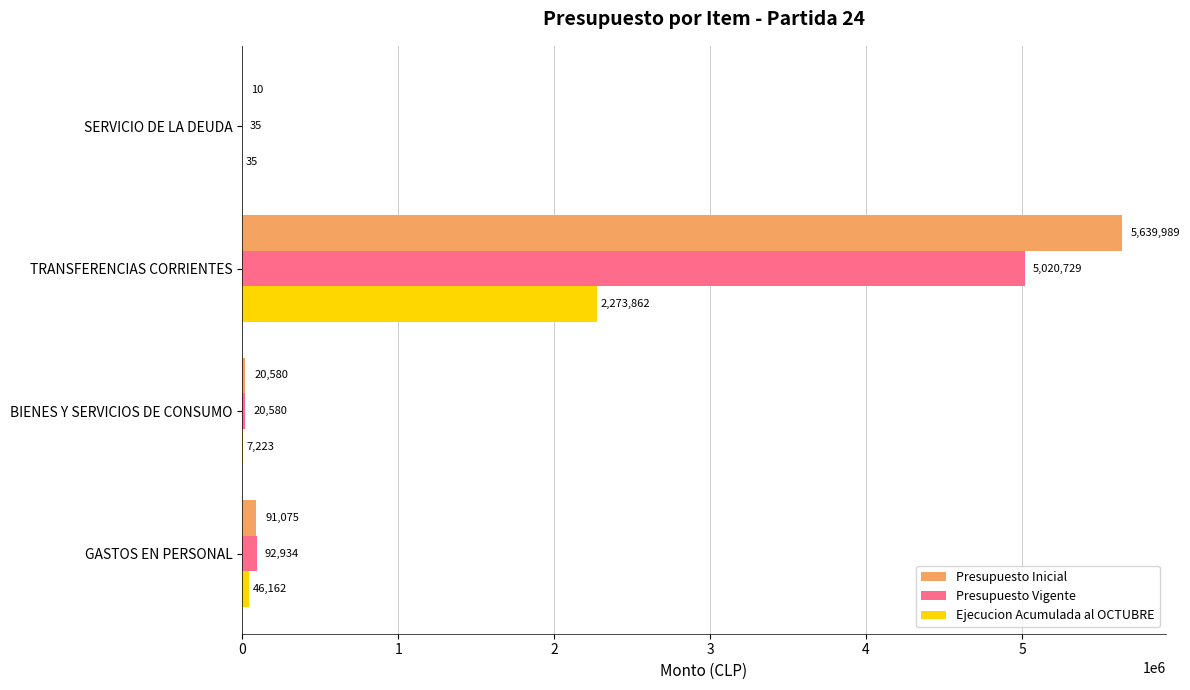

What is the maximum value for Presupuesto Inicial?

5639989